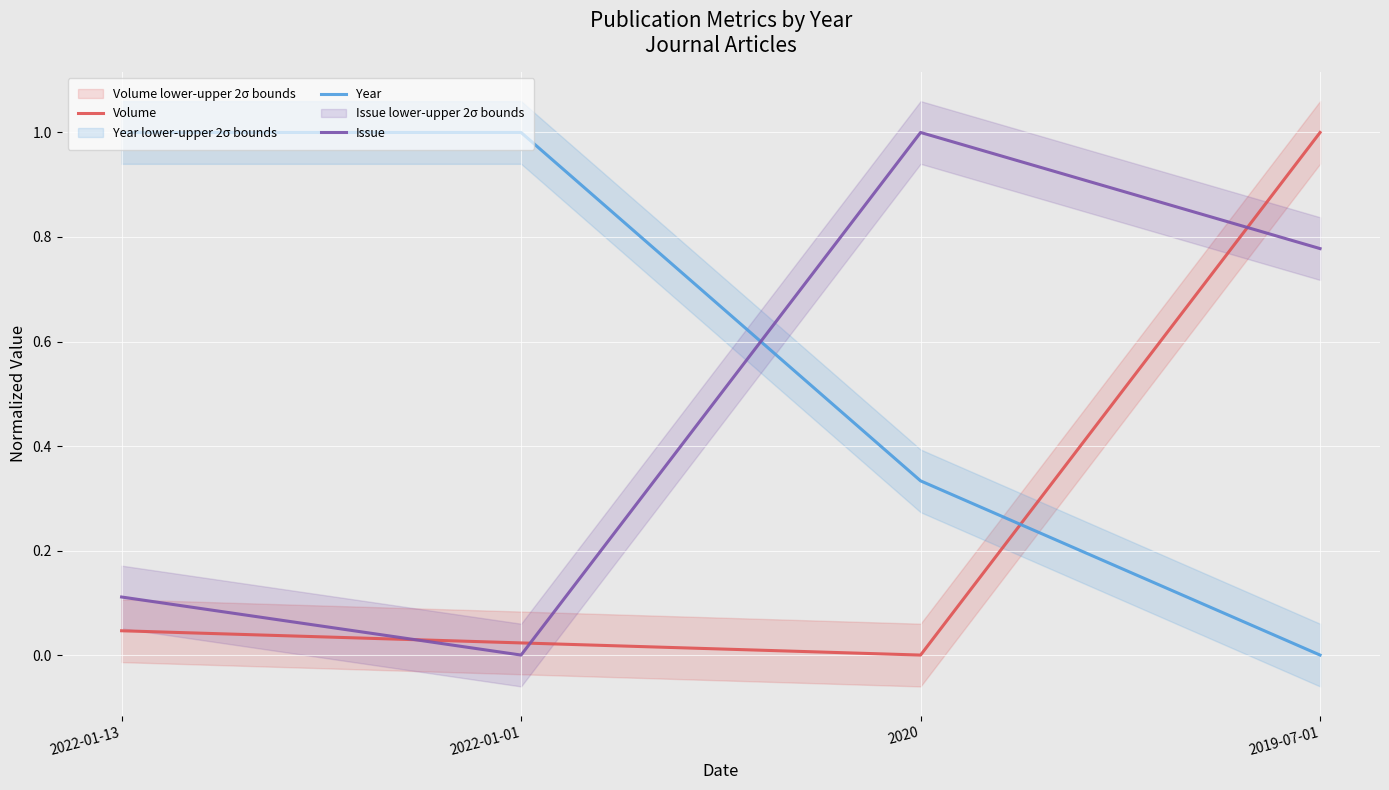

The value of Volume at 2019-07-01 is 0.5. True or false?

False